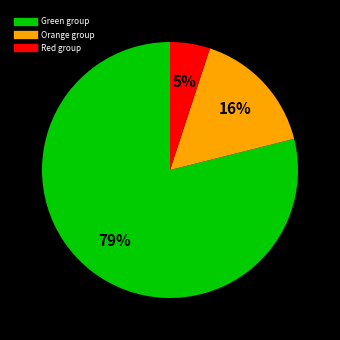

Count the number of slices in the pie.

3